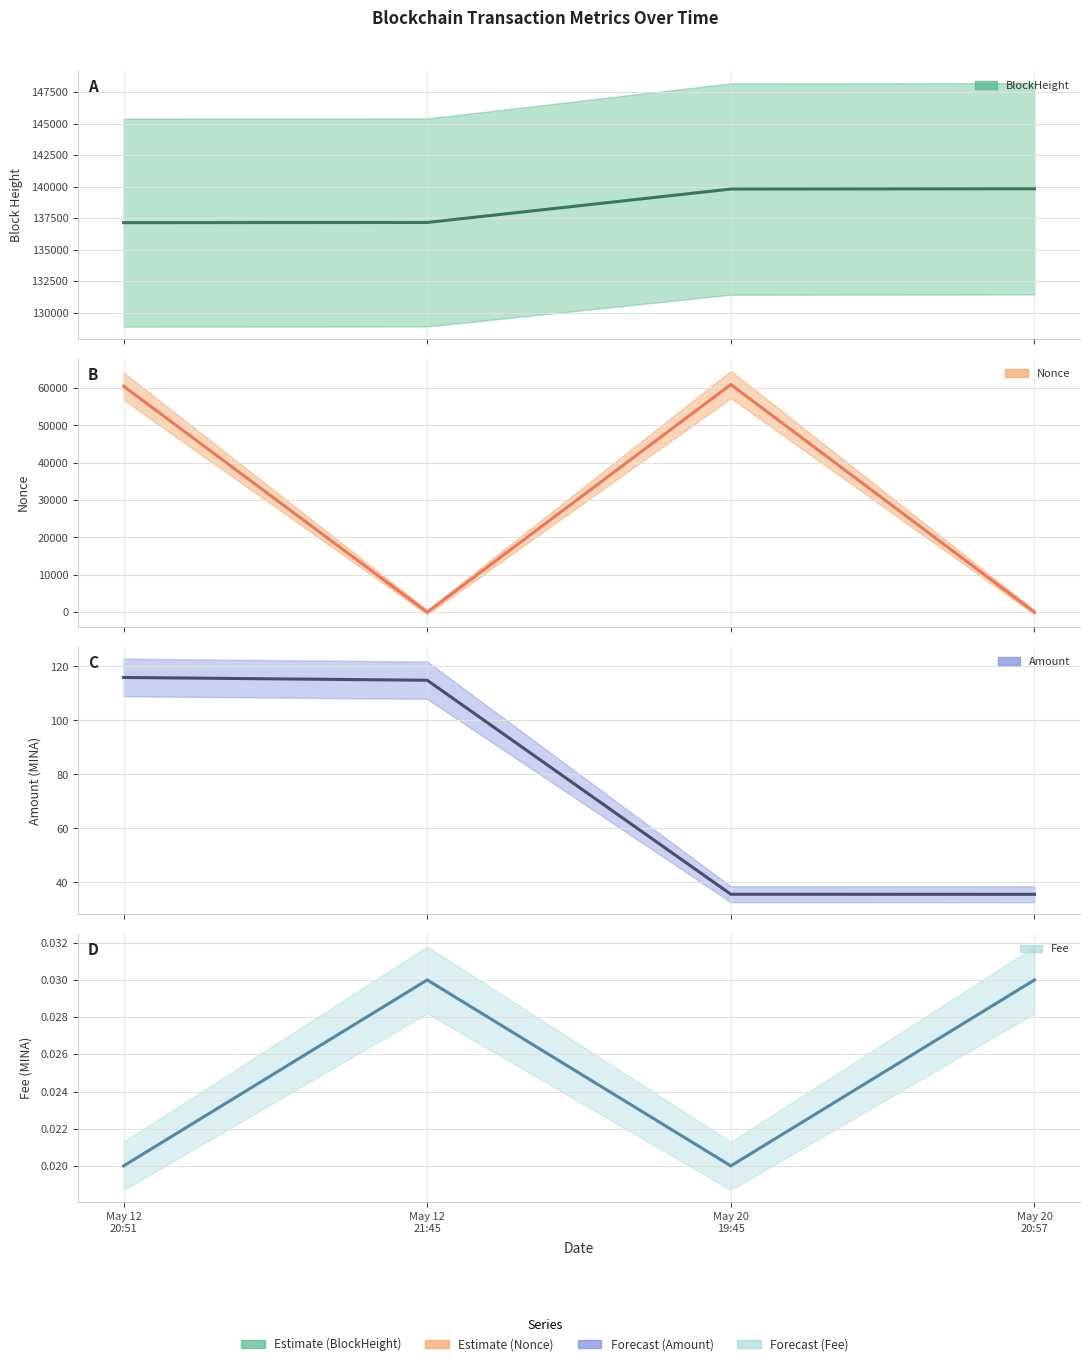

Which series changed the most between May 12 21:45 and May 20 20:57?

BlockHeight